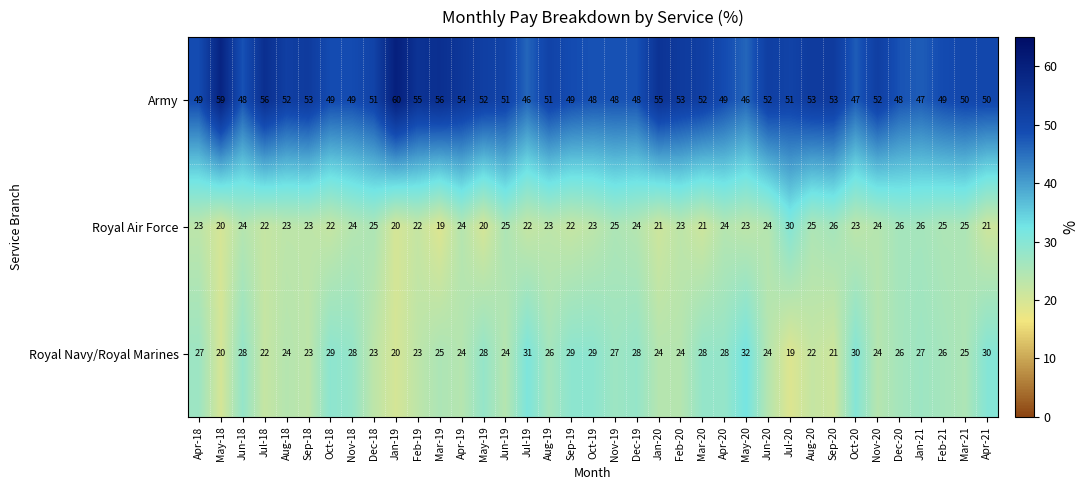

Rank the series by their maximum value, from lowest to highest.

Royal Air Force, Royal Navy/Royal Marines, Army